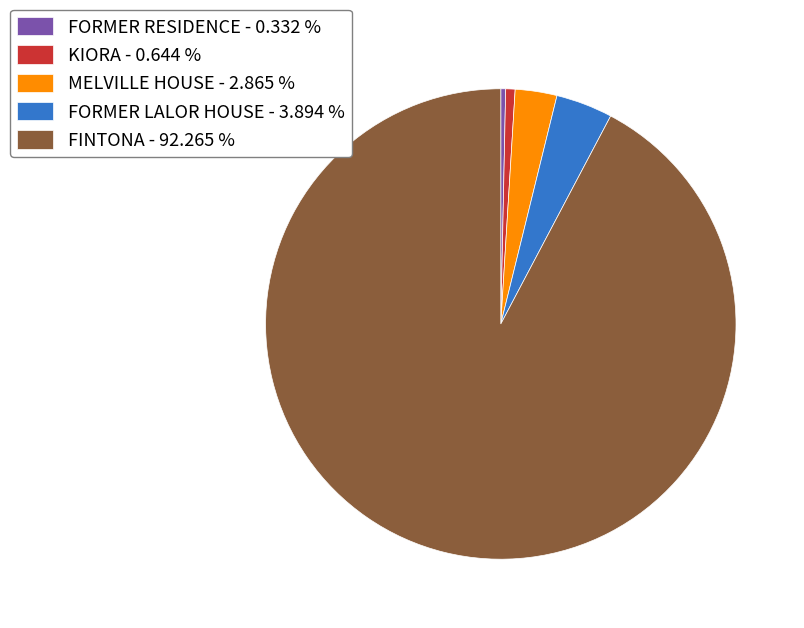

Is there any slice that represents more than half of the pie?

Yes